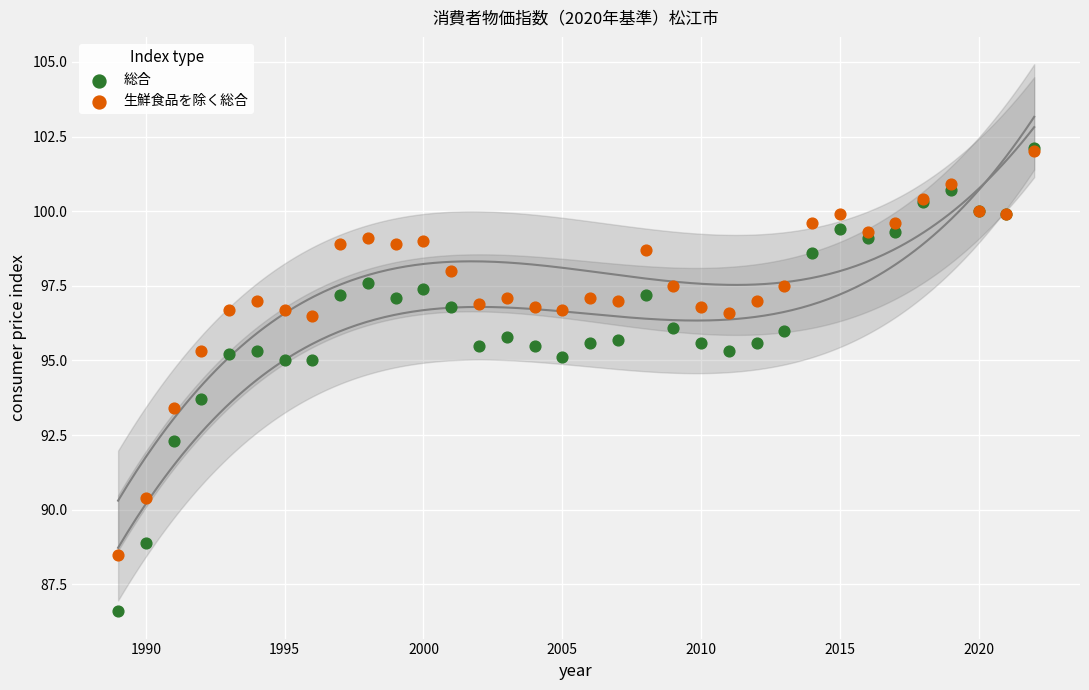

Across all series, what Y value is closest to 94?

93.7